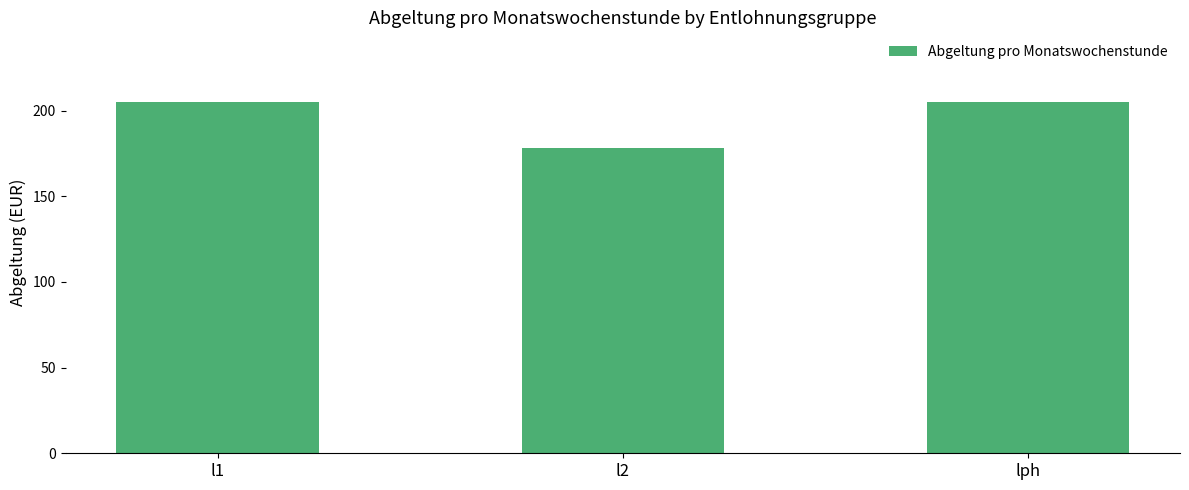

Approximately how many times larger is the value at l1 compared to l2?

1.1